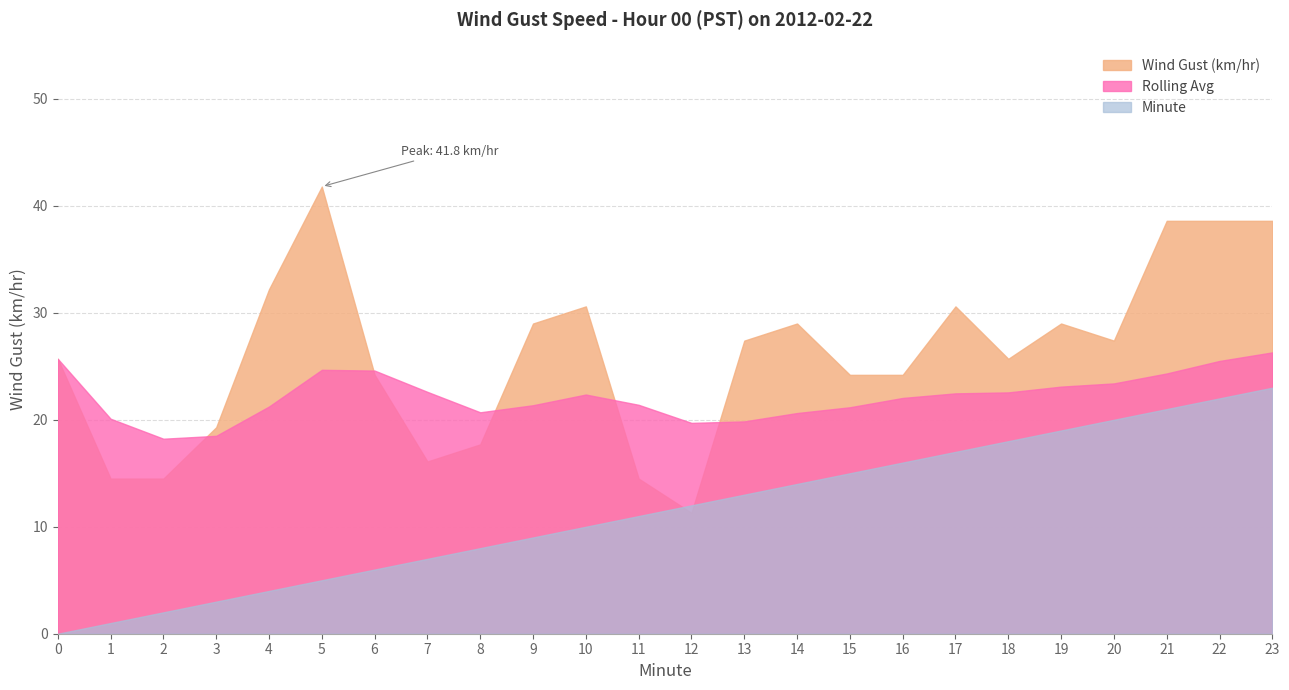

What is the total value across all series at 5?

71.5